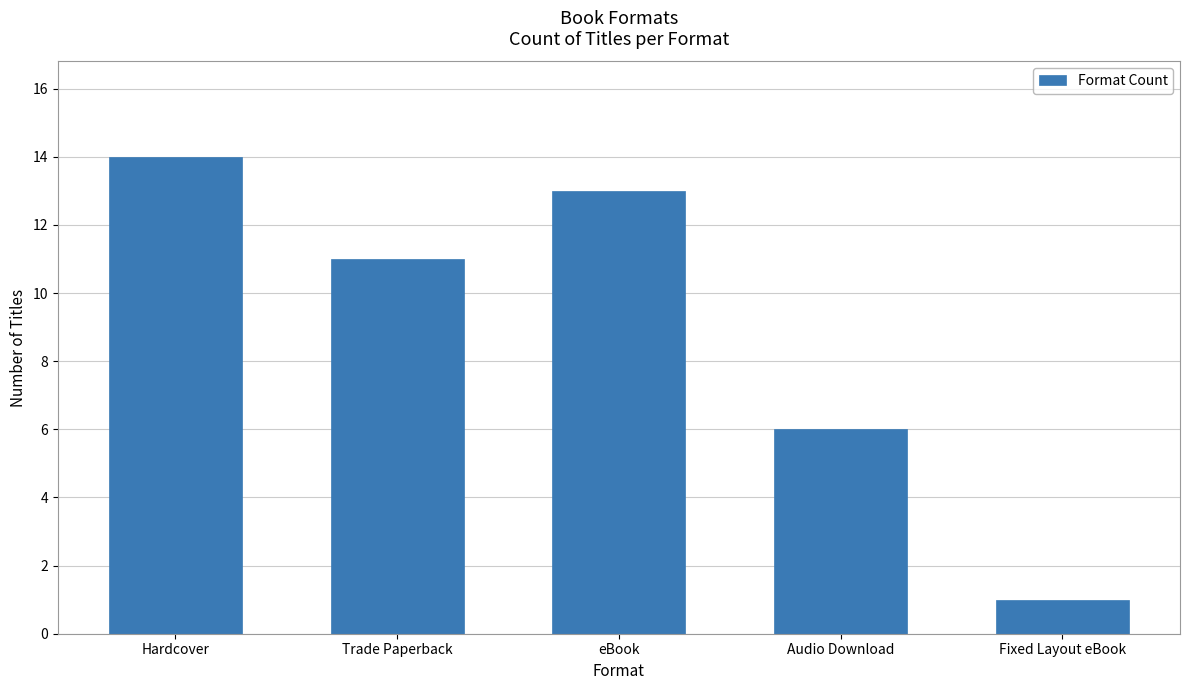

What is the sum of all values?

45